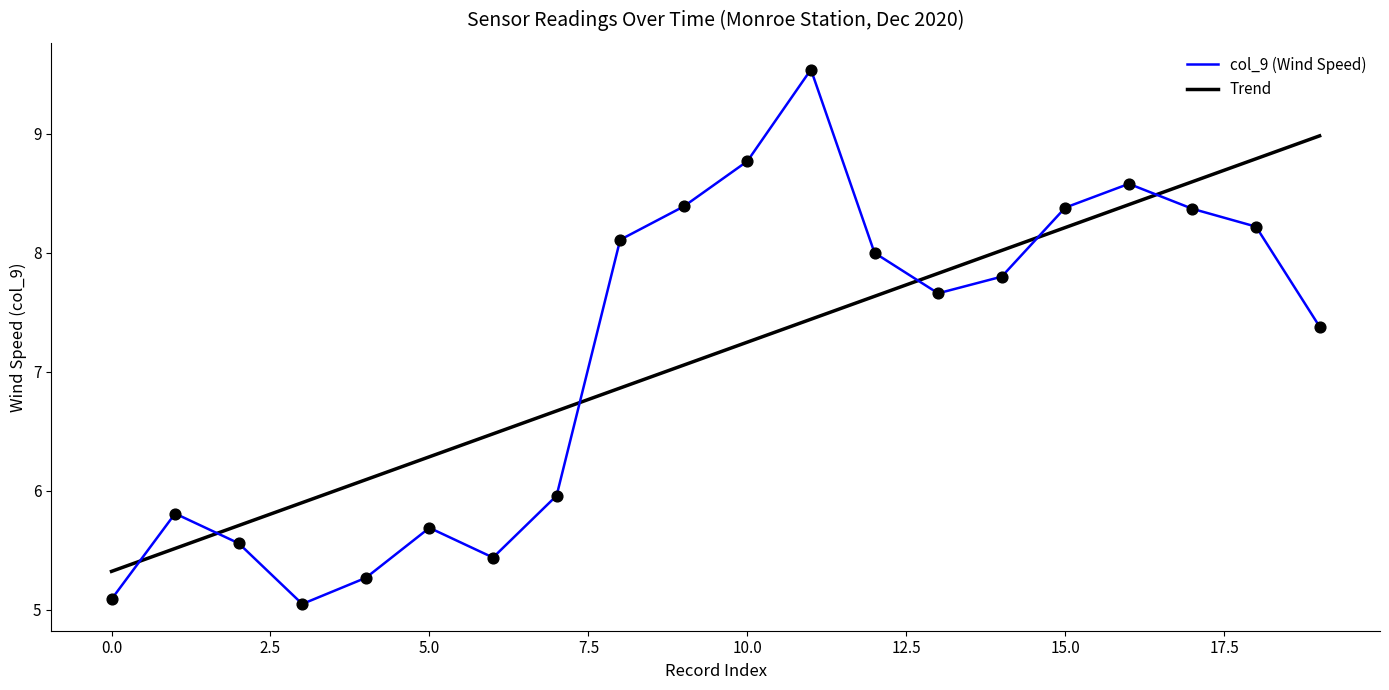

At how many categories does at least one series exceed 7?

12